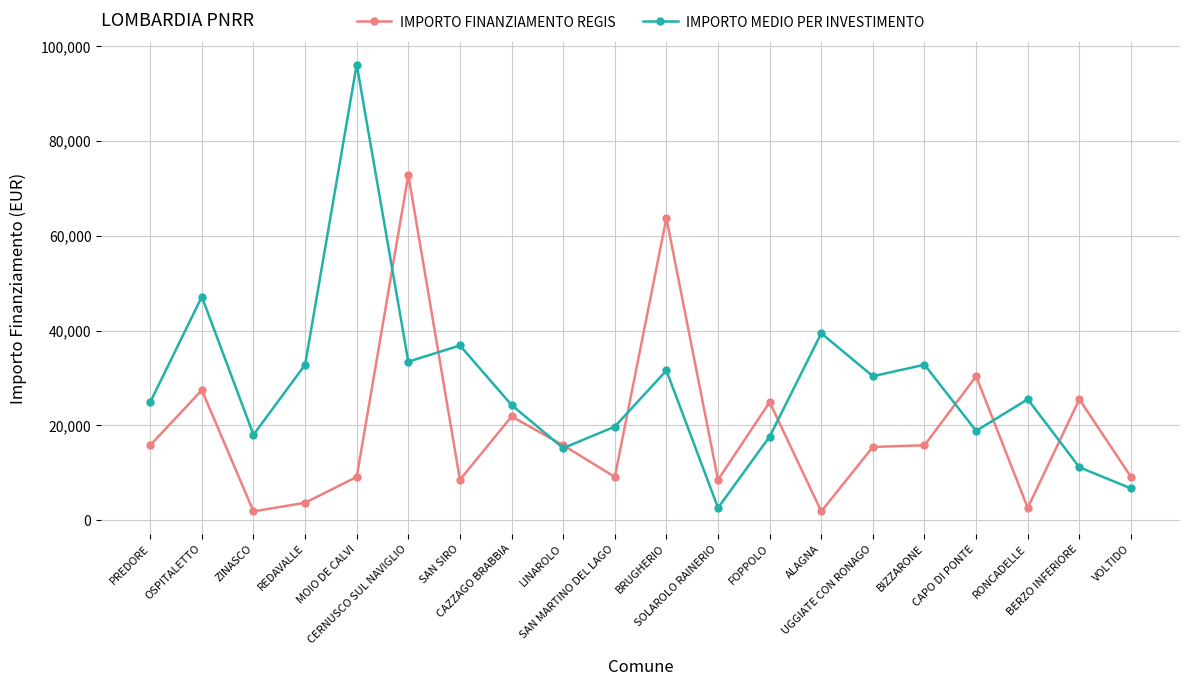

What is the greatest value displayed?

96145